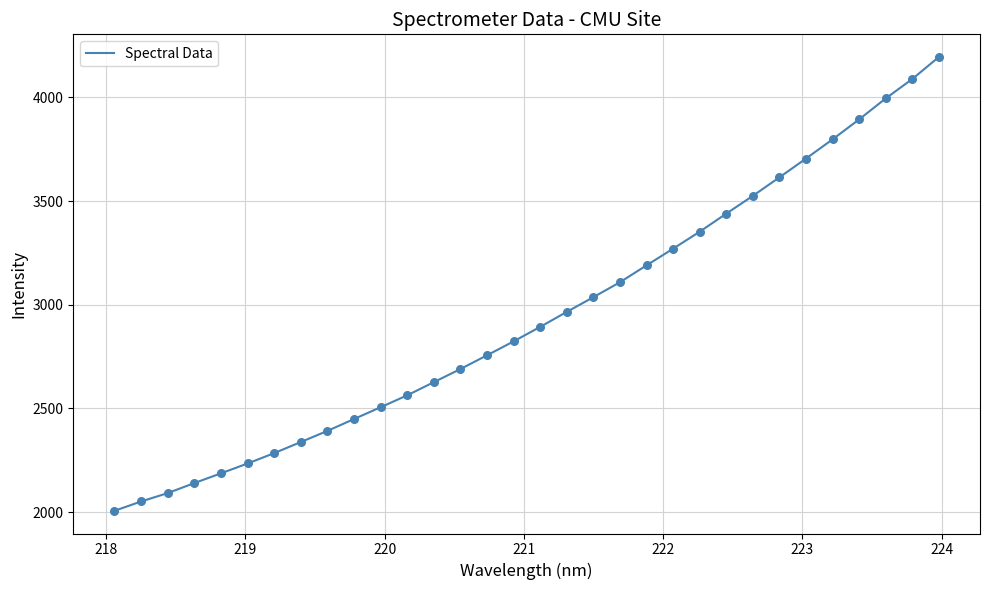

What is the minimum value shown in the chart?

2005.9